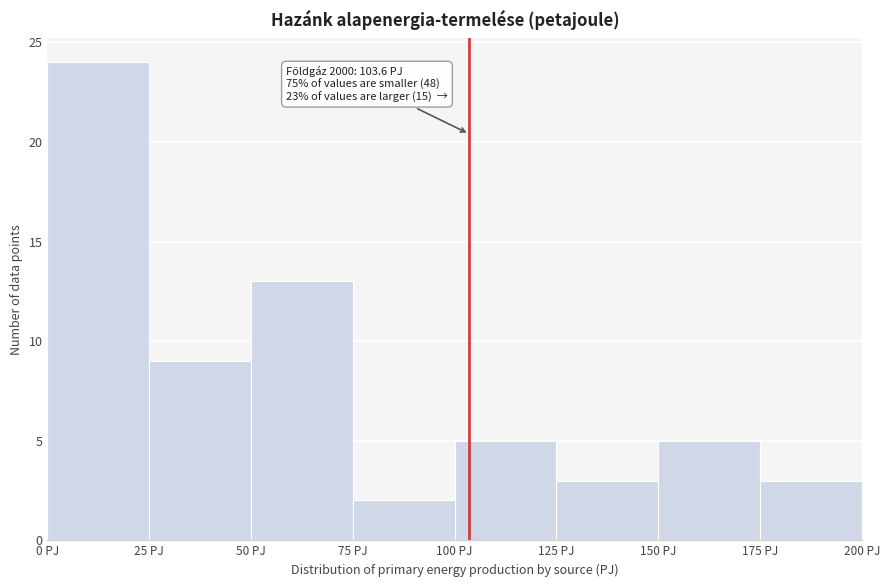

Which range on the x-axis has the tallest bar?

0 to 25